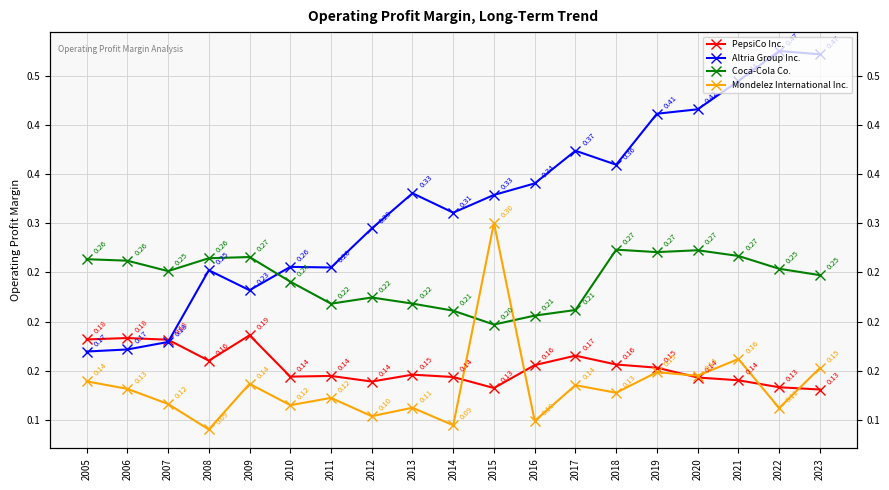

What is the spread (max minus min) of values at 2006?

0.1